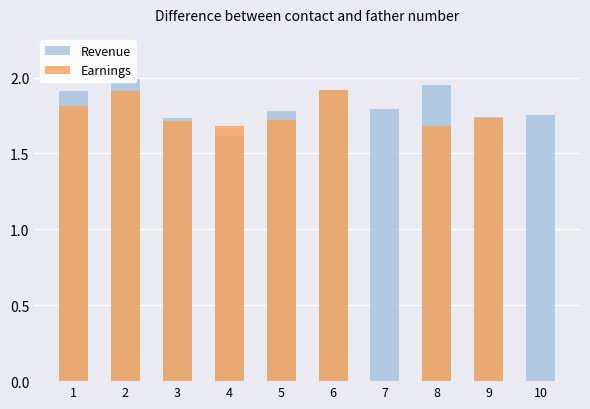

At how many categories does at least one series exceed 0?

10